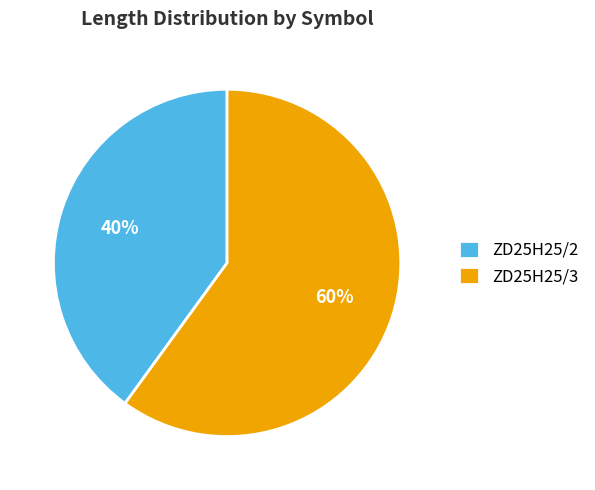

To the nearest percent, what is the combined percentage of ZD25H25/3 and ZD25H25/2?

100%